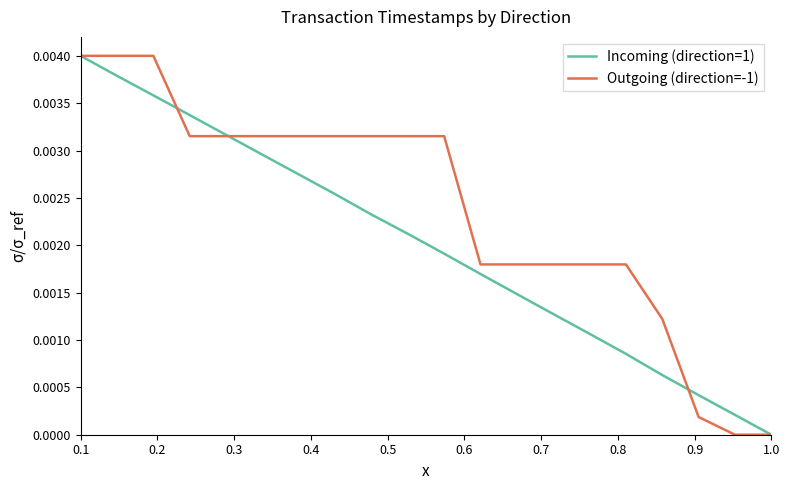

Which series has the largest total across all categories?

Outgoing (direction=-1)